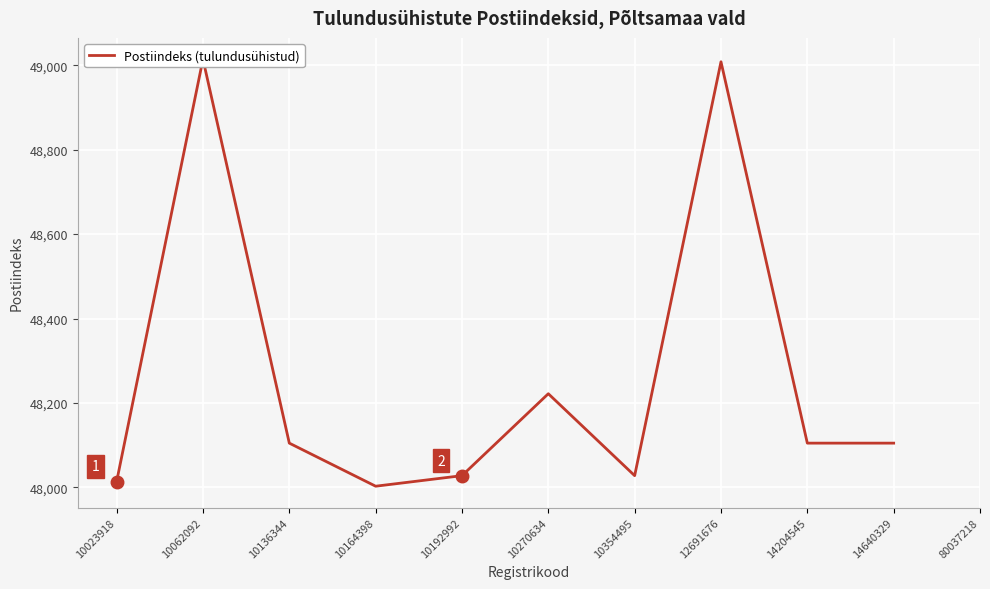

What is the difference between the maximum and minimum values?

1011.0